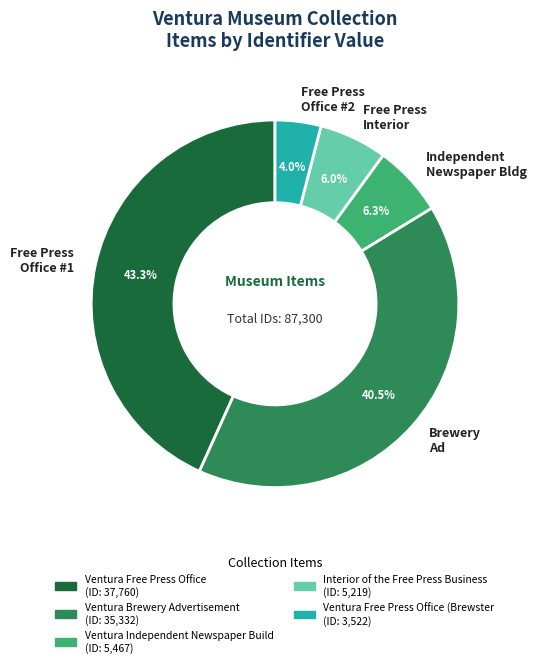

Is there a majority slice in this chart?

No